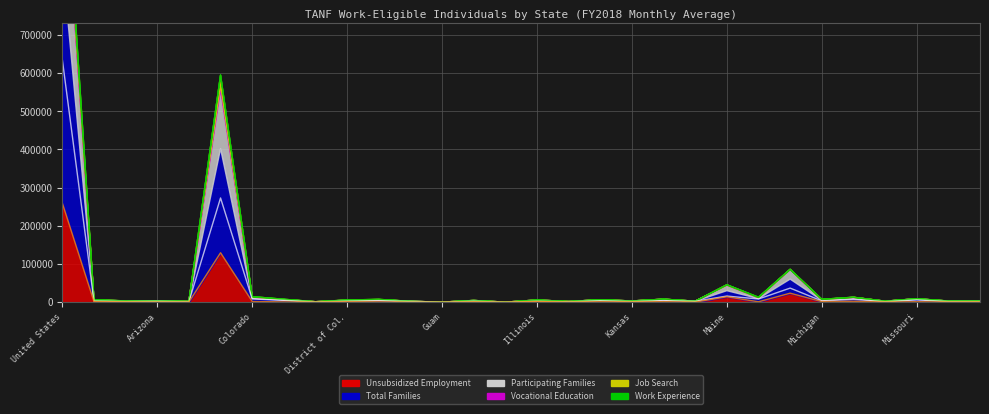

What is the total value across all series at Colorado?

14512